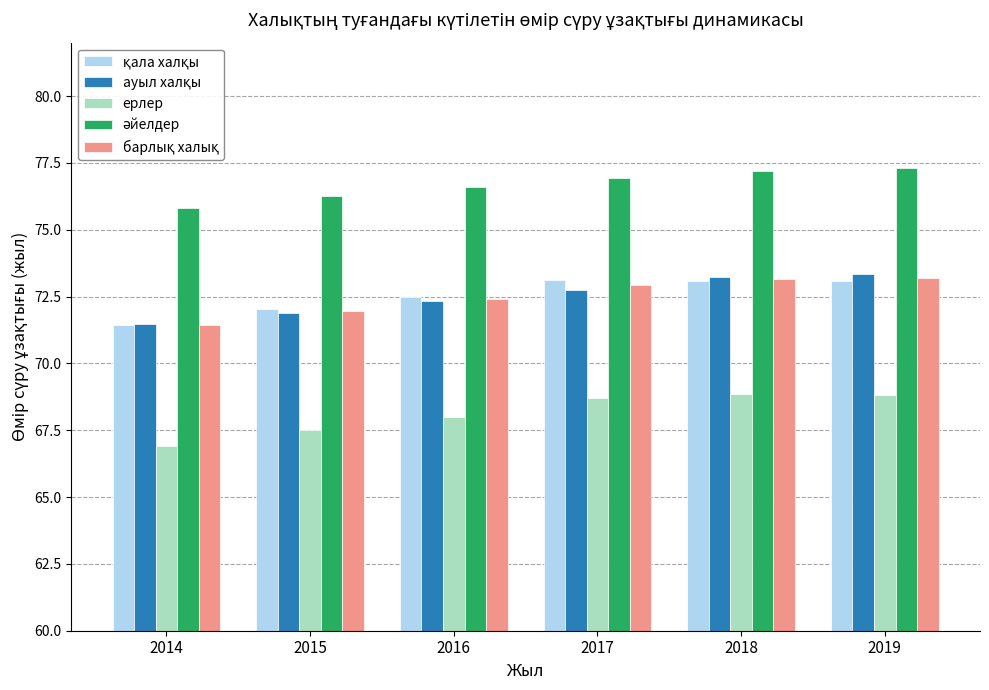

What is the greatest value displayed?

77.3